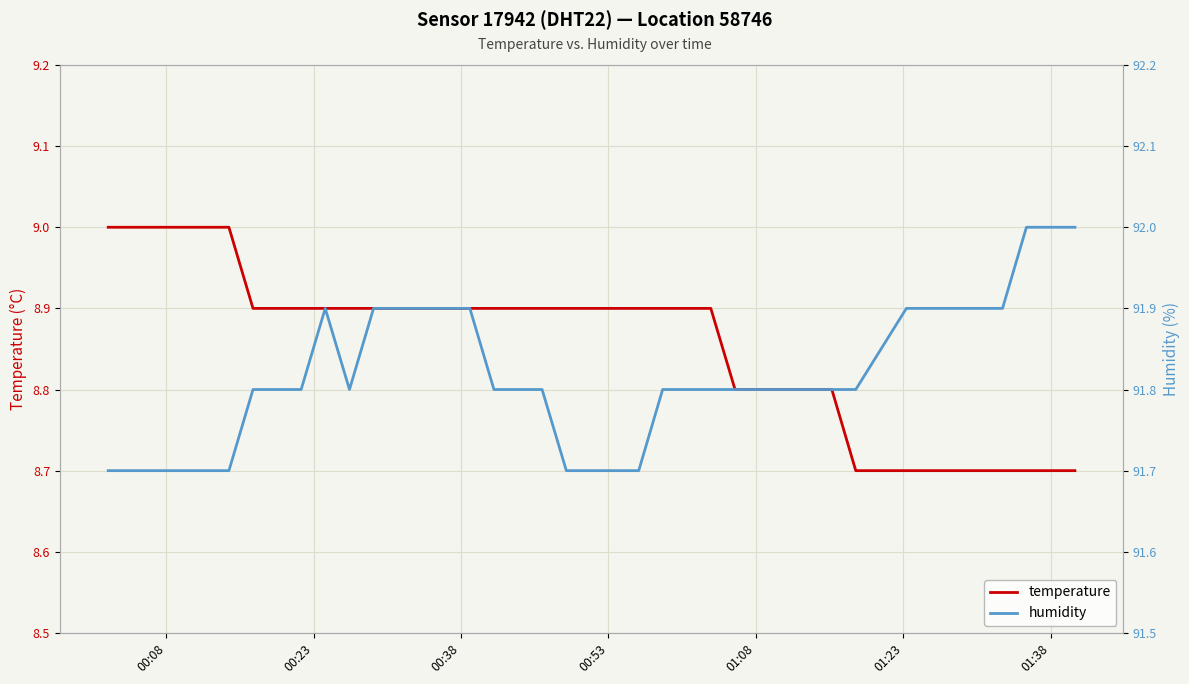

What is the maximum value for temperature?

9.0